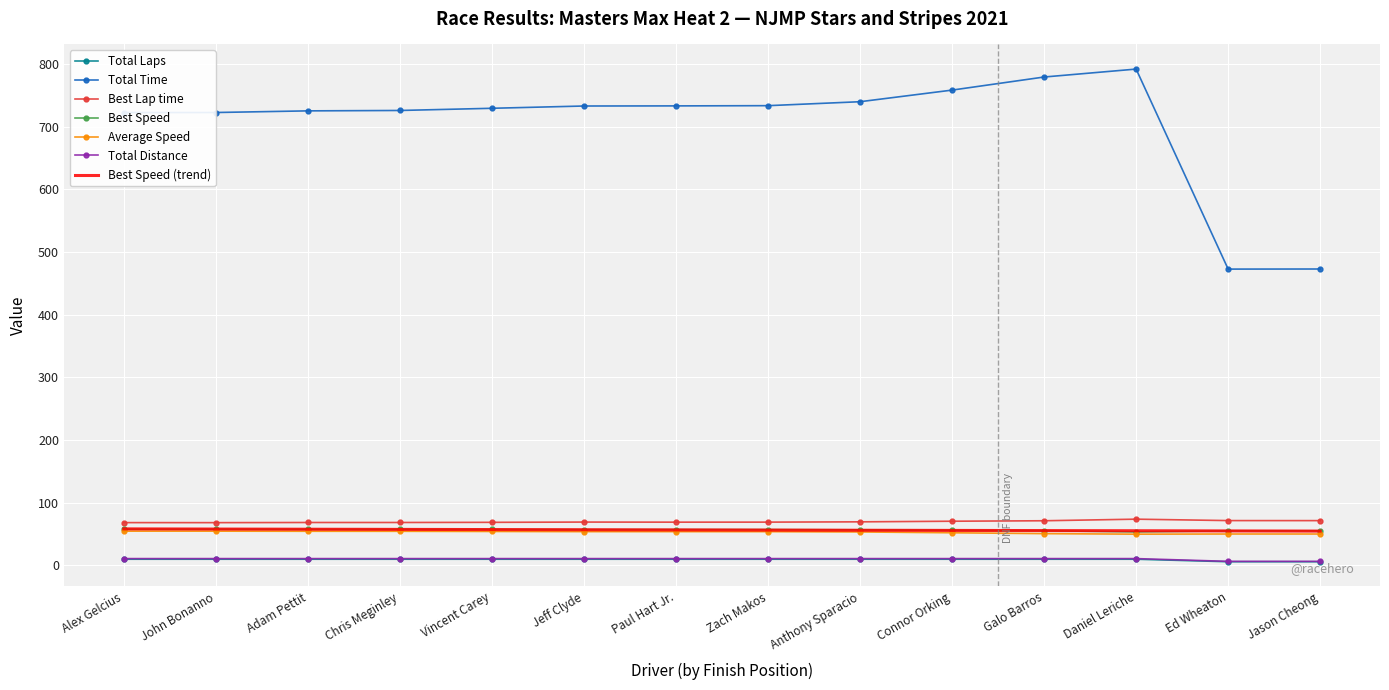

What is the difference between the highest and lowest values at Anthony Sparacio?

730.0